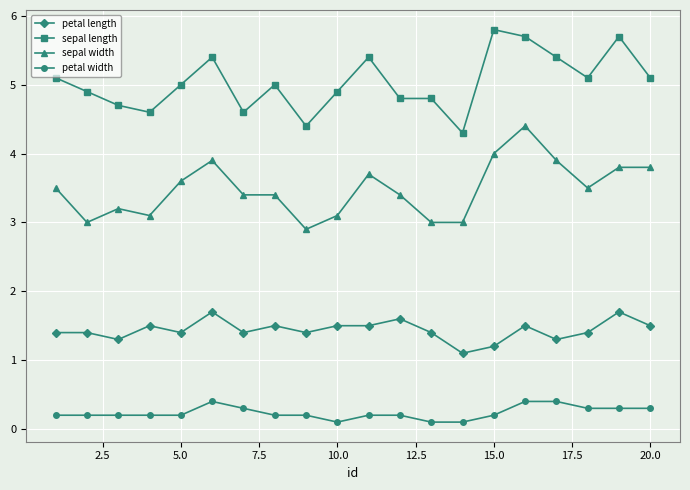

At how many categories does at least one series exceed 2?

20